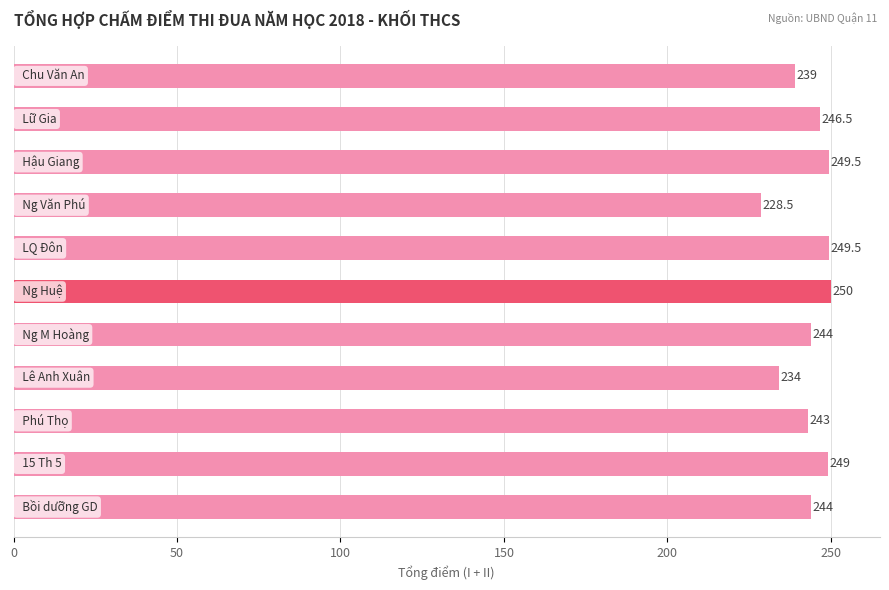

What is the smallest value displayed?

228.5